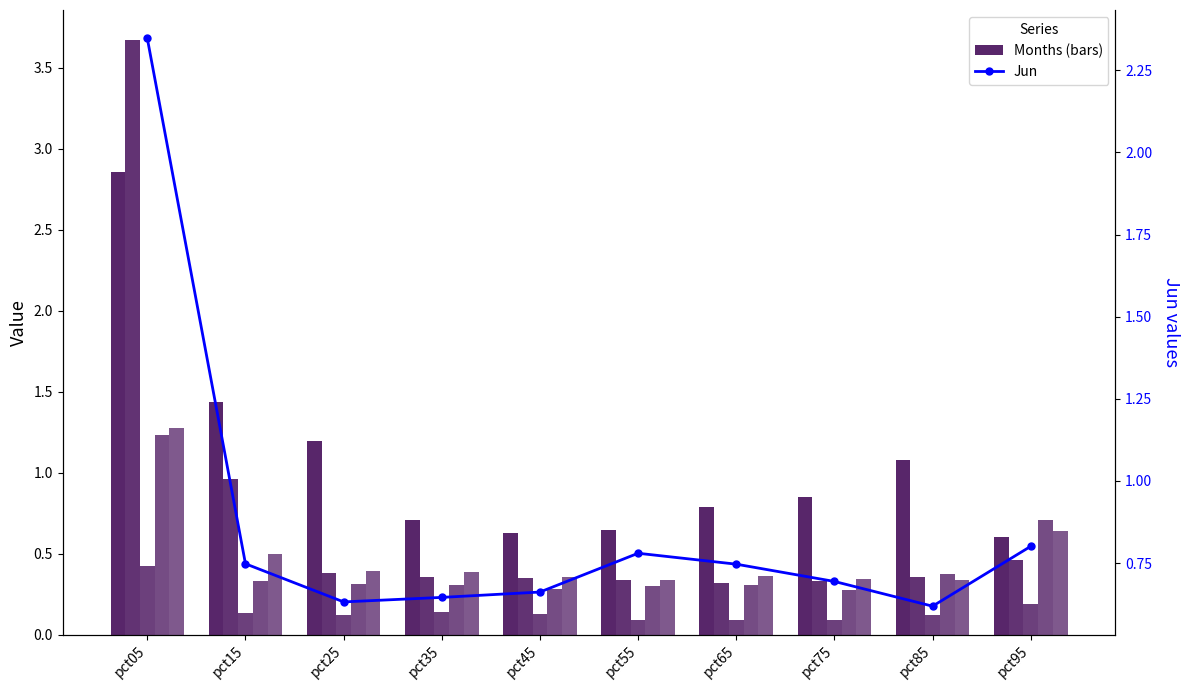

Reading left to right, list all the values displayed in this chart.

Jan: 2.9	1.4	1.2	0.7	0.6	0.6	0.8	0.9	1.1	0.6
Feb: 3.7	1.0	0.4	0.4	0.3	0.3	0.3	0.3	0.4	0.5
Mar: 0.4	0.1	0.1	0.1	0.1	0.1	0.1	0.1	0.1	0.2
Apr: 1.2	0.3	0.3	0.3	0.3	0.3	0.3	0.3	0.4	0.7
May: 1.3	0.5	0.4	0.4	0.4	0.3	0.4	0.3	0.3	0.6
Jun: 2.3	0.7	0.6	0.6	0.7	0.8	0.7	0.7	0.6	0.8